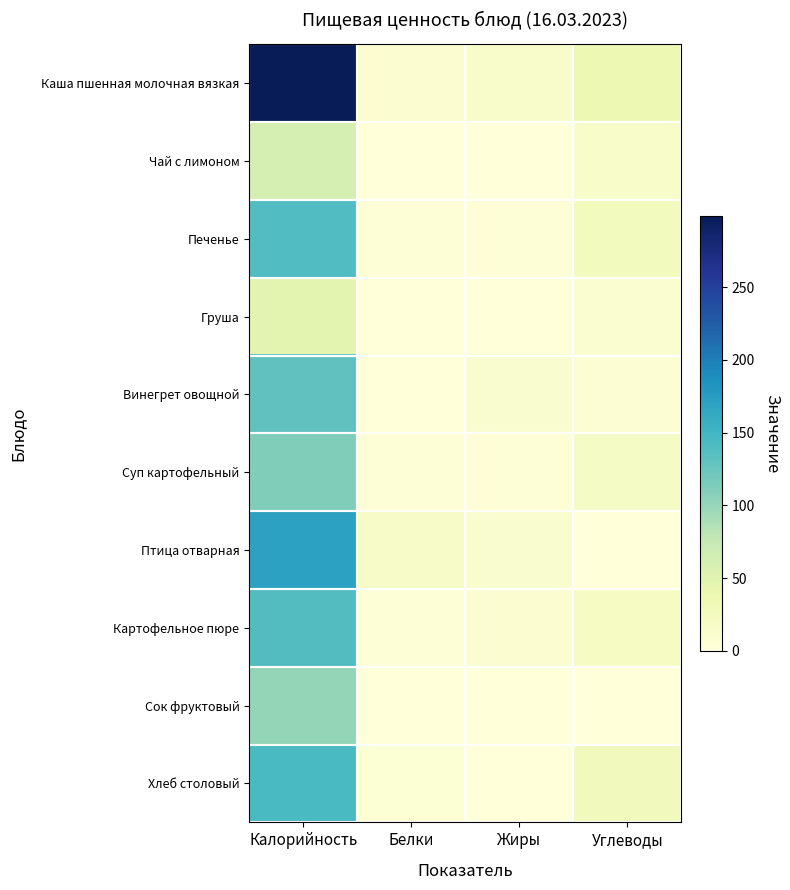

Which series changed the most between Калорийность and Жиры?

Каша пшенная молочная вязкая